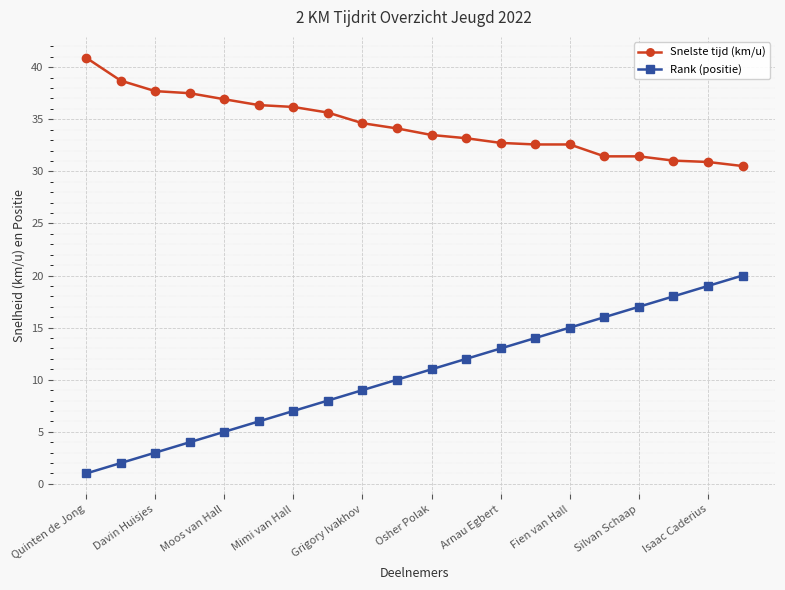

What is the average value of the Rank (positie) series?

10.5